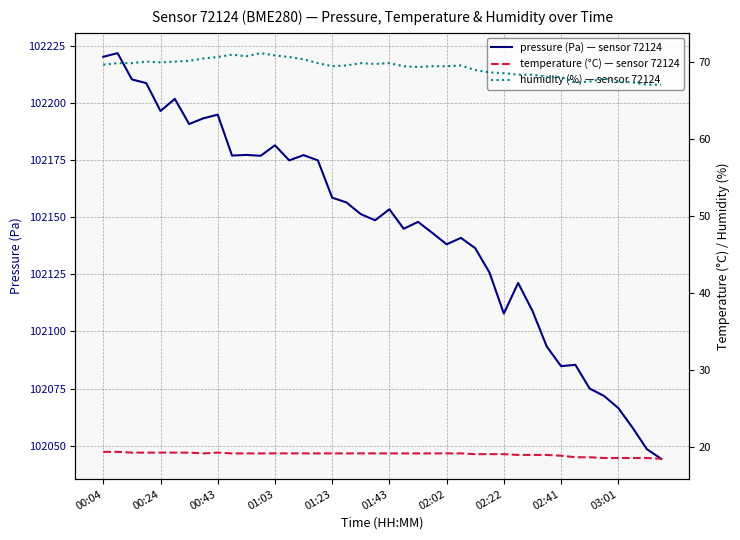

What is the difference between the highest and lowest values at 30?

102090.0